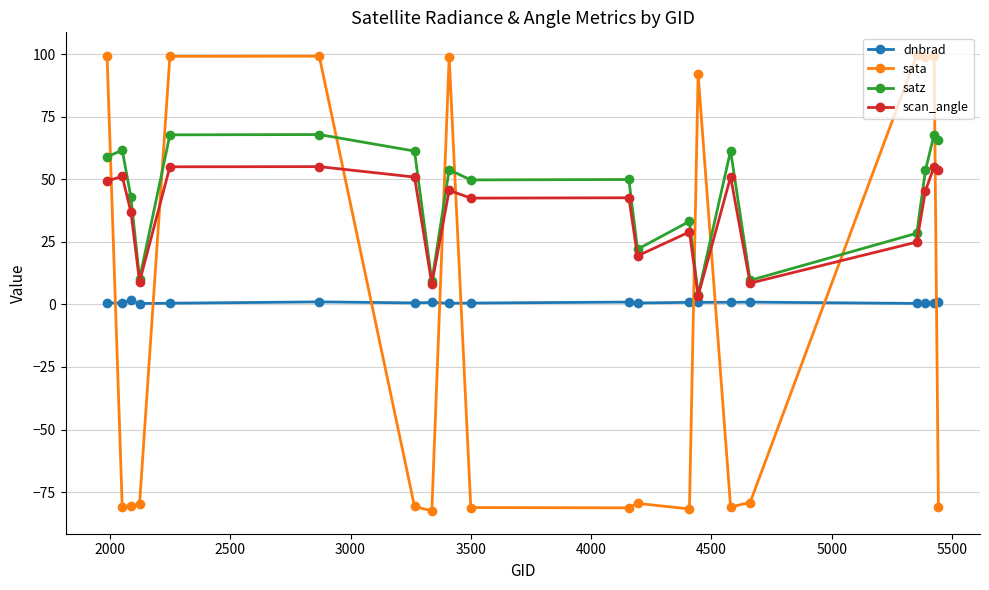

True or false: satz has more than 0 interior local peaks.

True